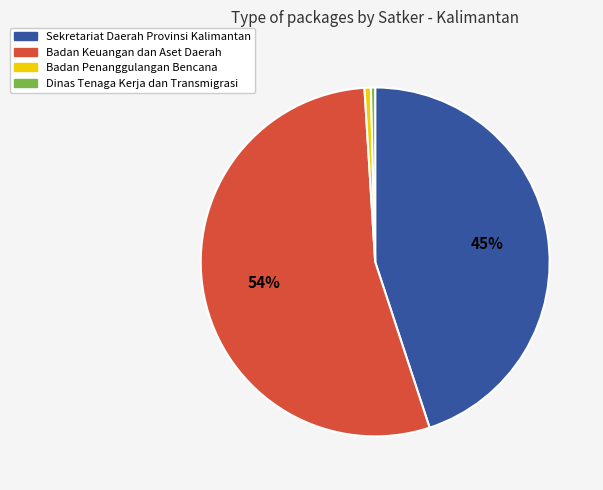

To the nearest percent, what is the difference between the largest and smallest slice percentages?

54%